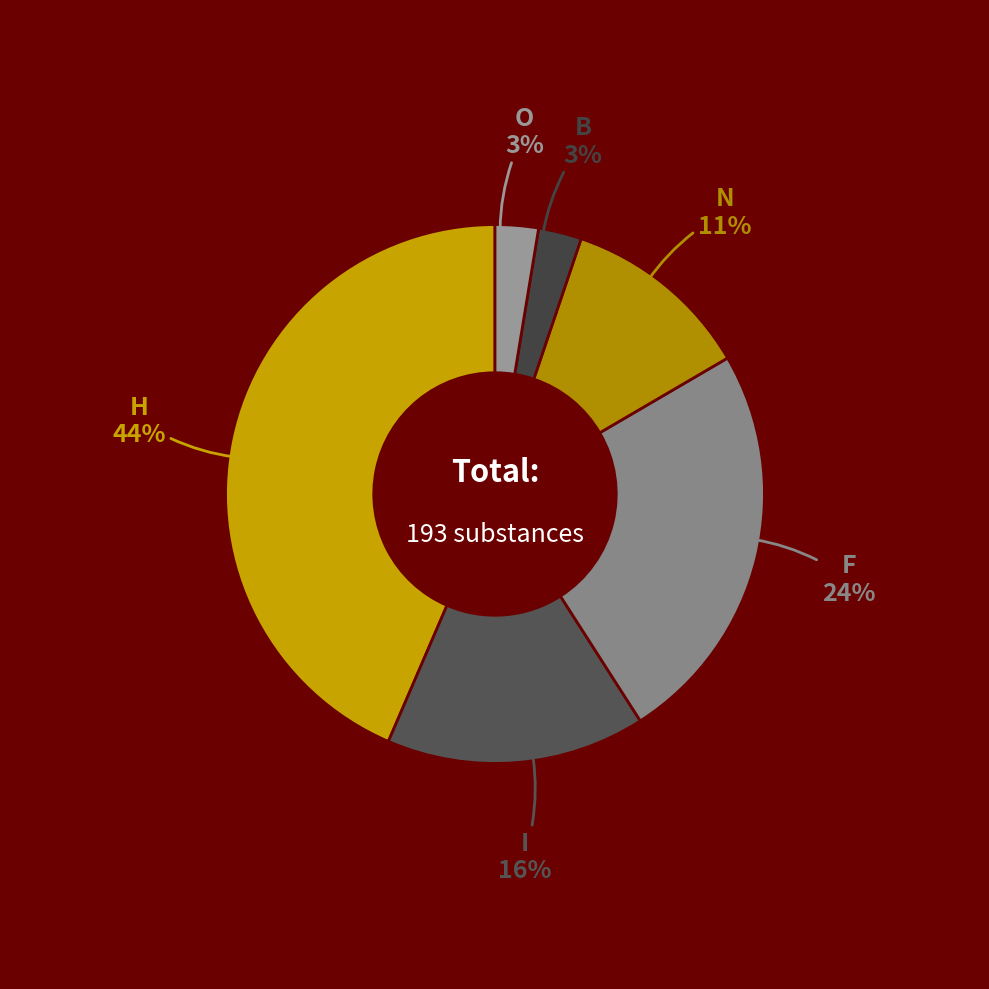

To the nearest percent, what percentage of the pie is H?

44%